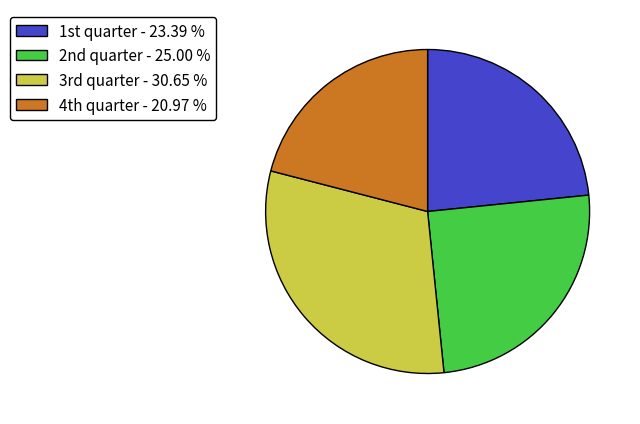

Does any single category account for the majority?

No